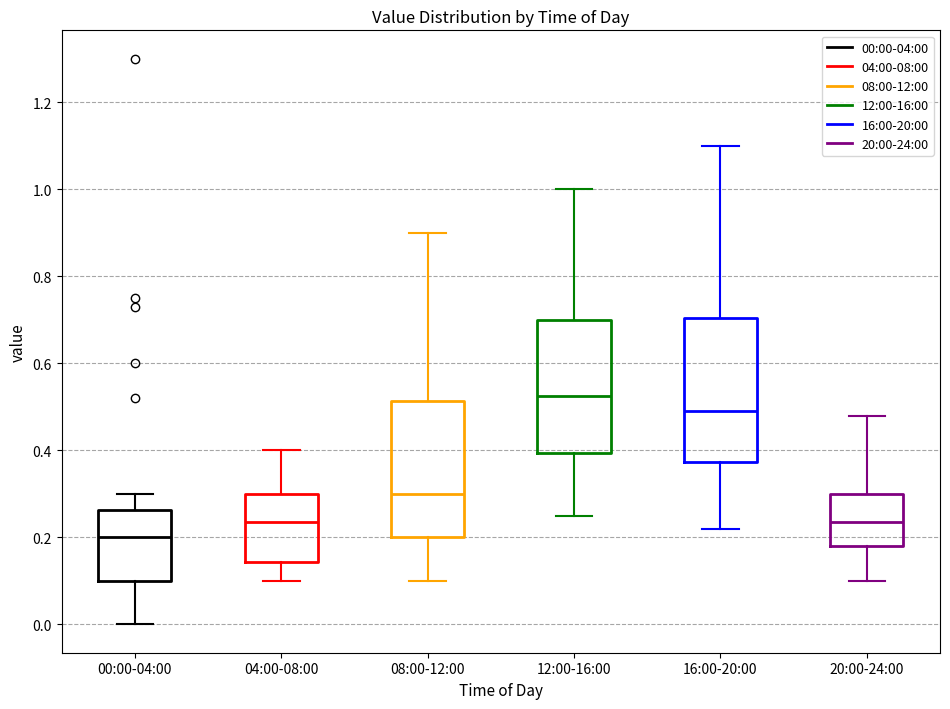

Where does the upper whisker of the box for 20:00-24:00 end on the y-axis? The values are not printed on the chart, so give them approximately, as read against the axis.

0.48